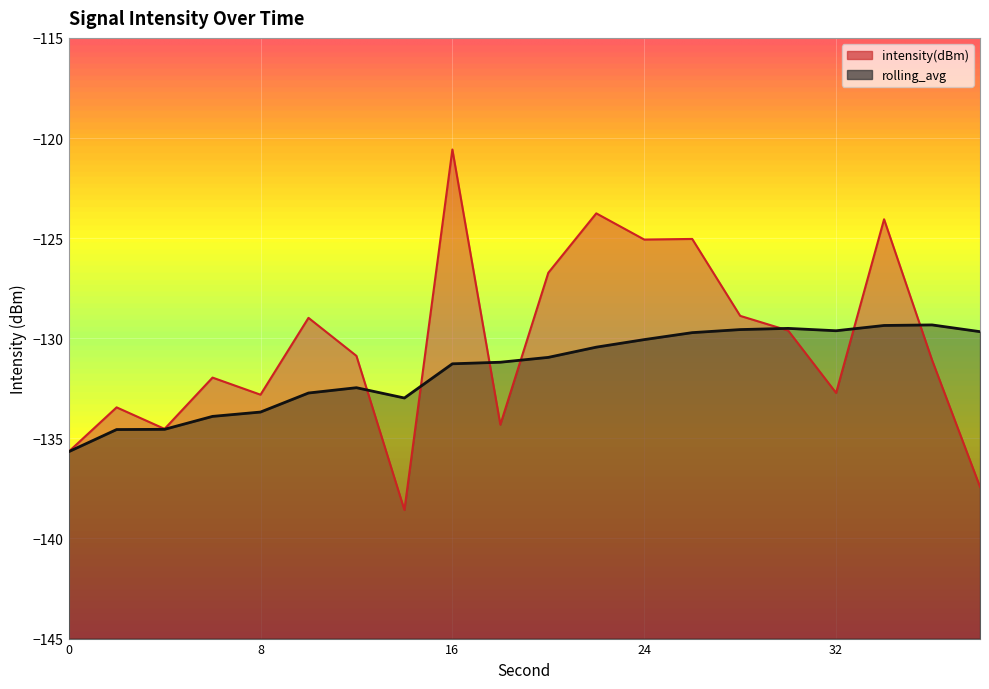

Is the value of intensity(dBm) at 6 greater than the value of rolling_avg at 20?

No